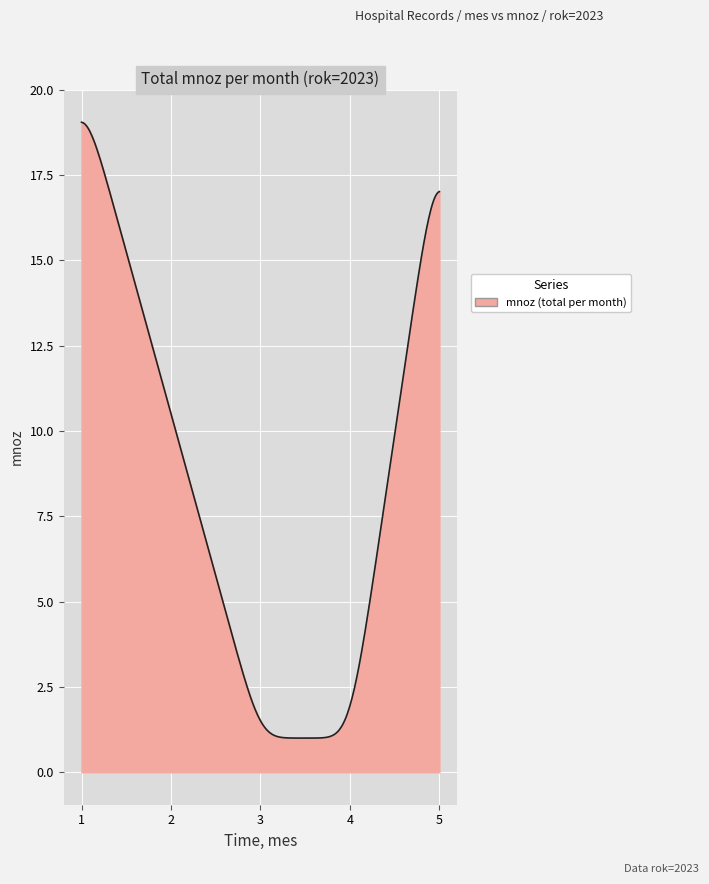

Count the number of data series in this chart.

1